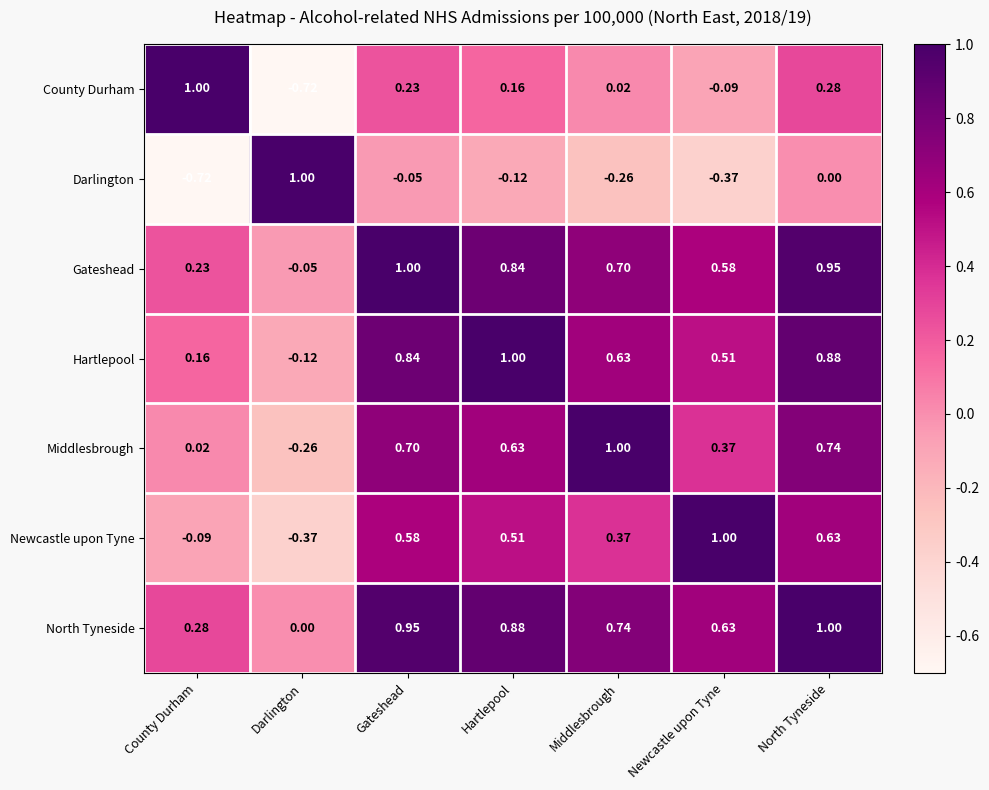

List the labels in order of Middlesbrough value, smallest first.

Darlington, County Durham, Newcastle upon Tyne, Hartlepool, Gateshead, North Tyneside, Middlesbrough